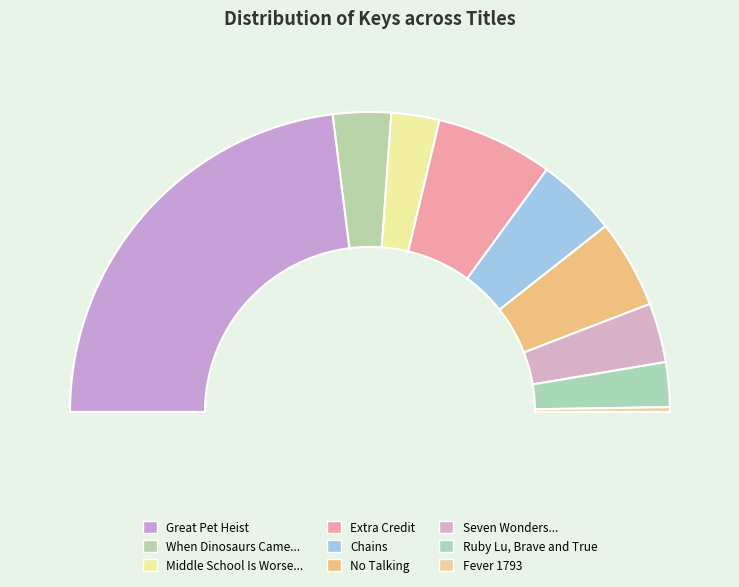

Which slice is the smallest?

Fever 1793